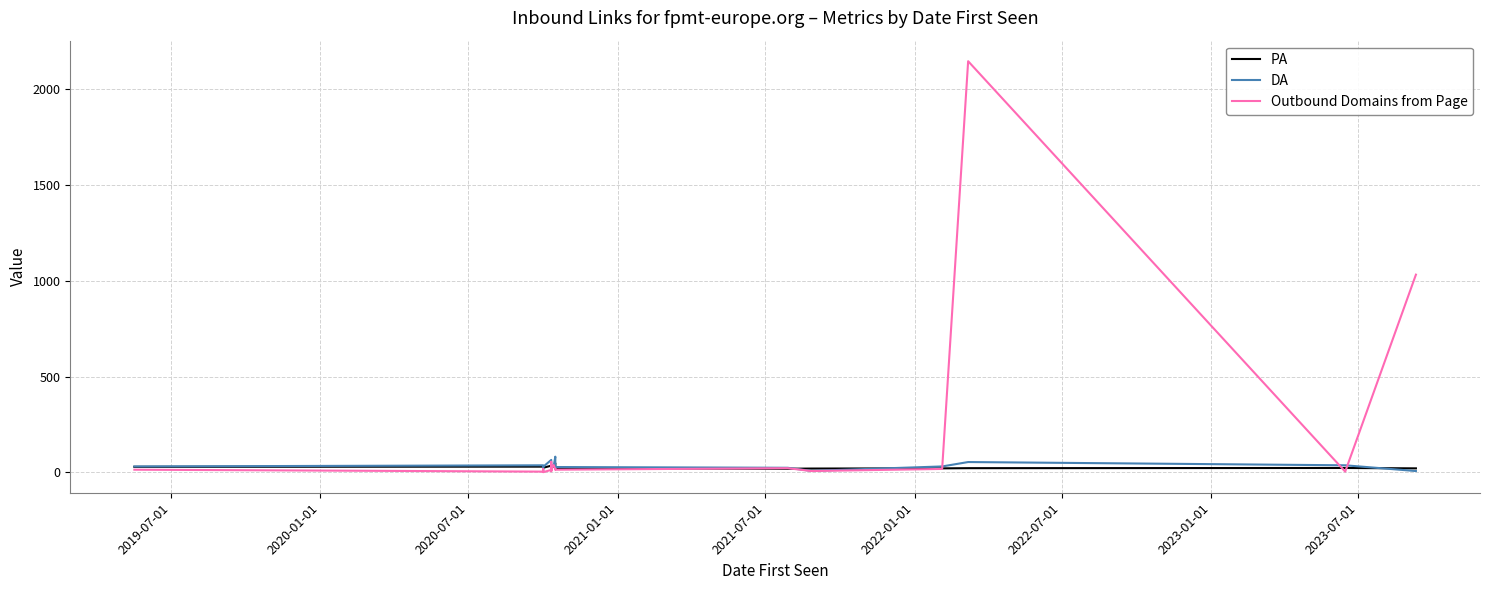

How many data points does each series have?

20